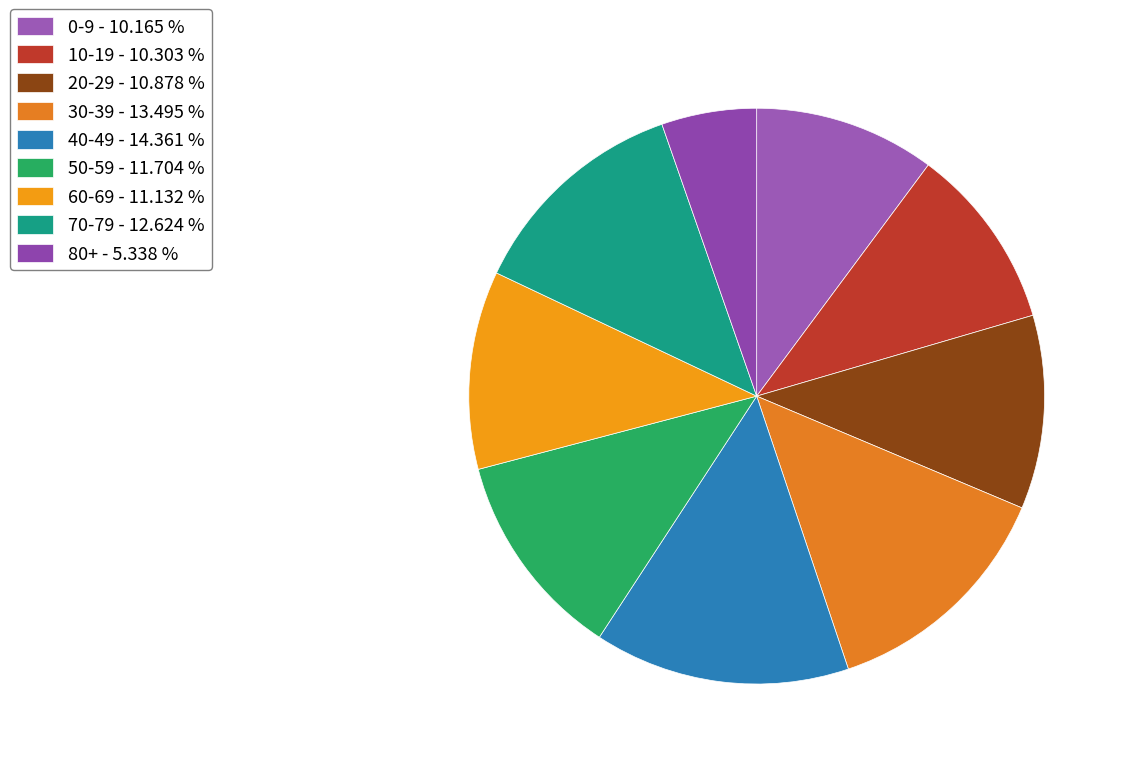

How many slices are in this pie chart?

9